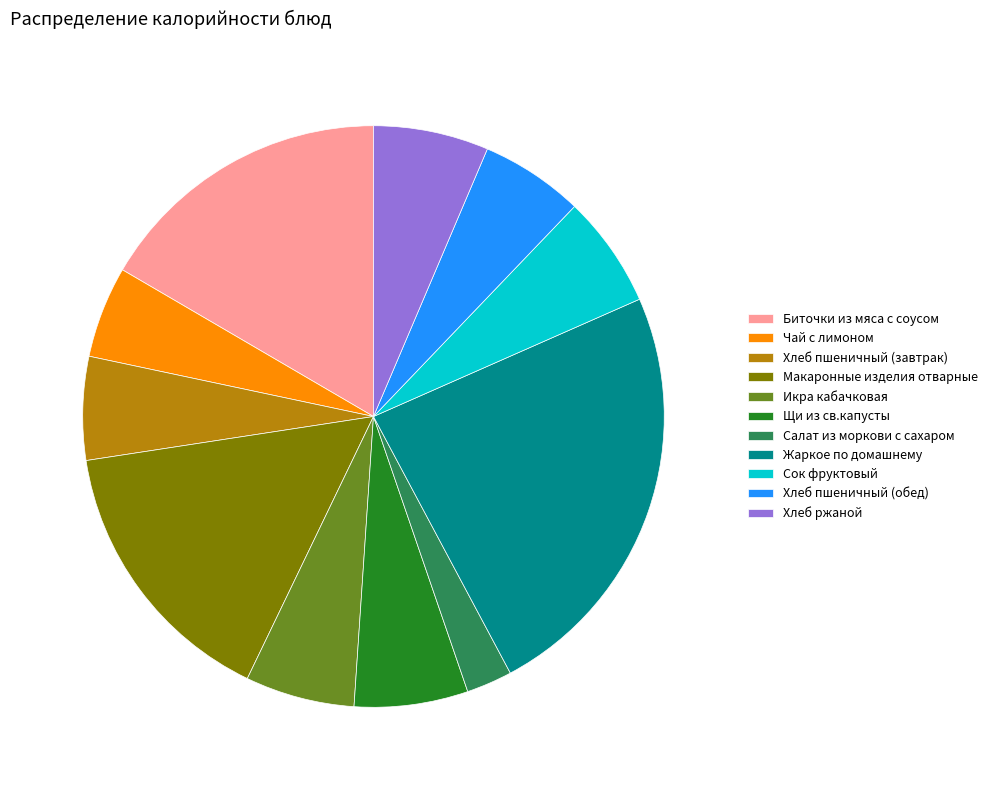

Between Биточки из мяса с соусом and Икра кабачковая, which is larger?

Биточки из мяса с соусом